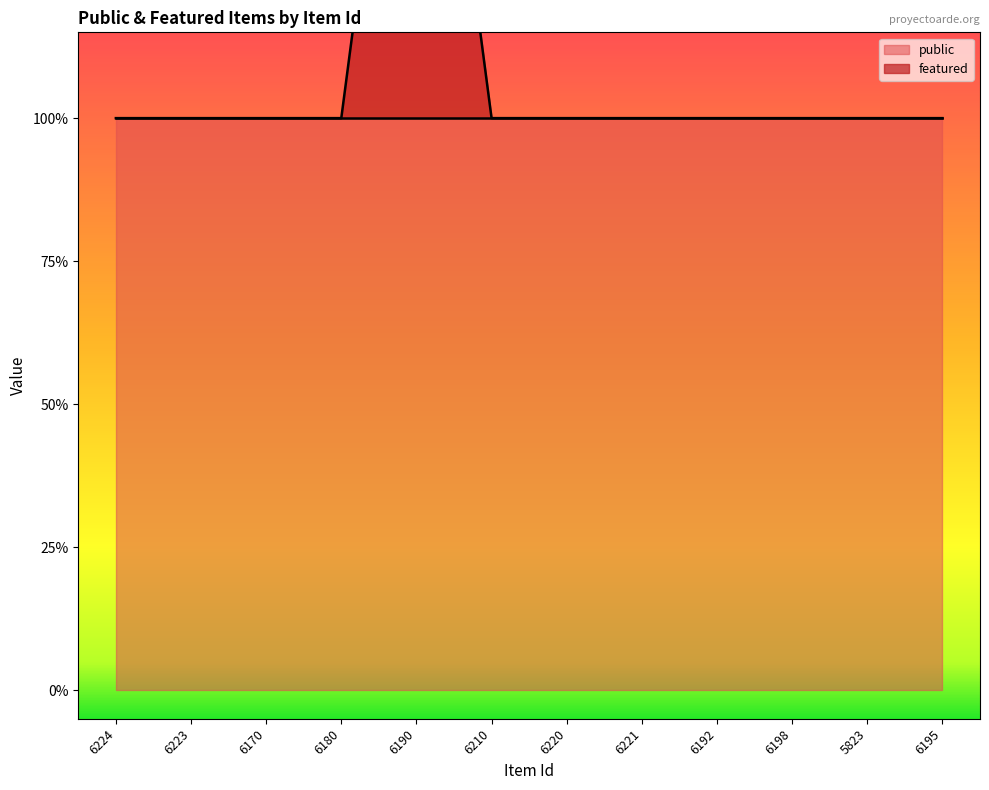

Reading left to right, transcribe all the data shown in this chart.

1	1	1	1	2	1	1	1	1	1	1	1